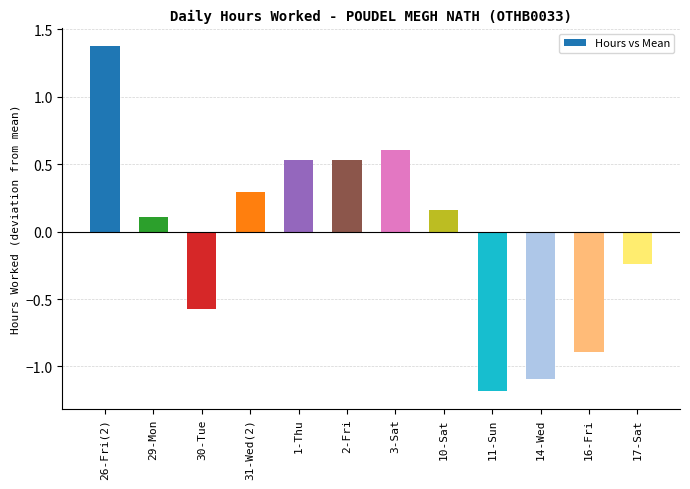

Between 1-Thu and 10-Sat, which is larger?

1-Thu